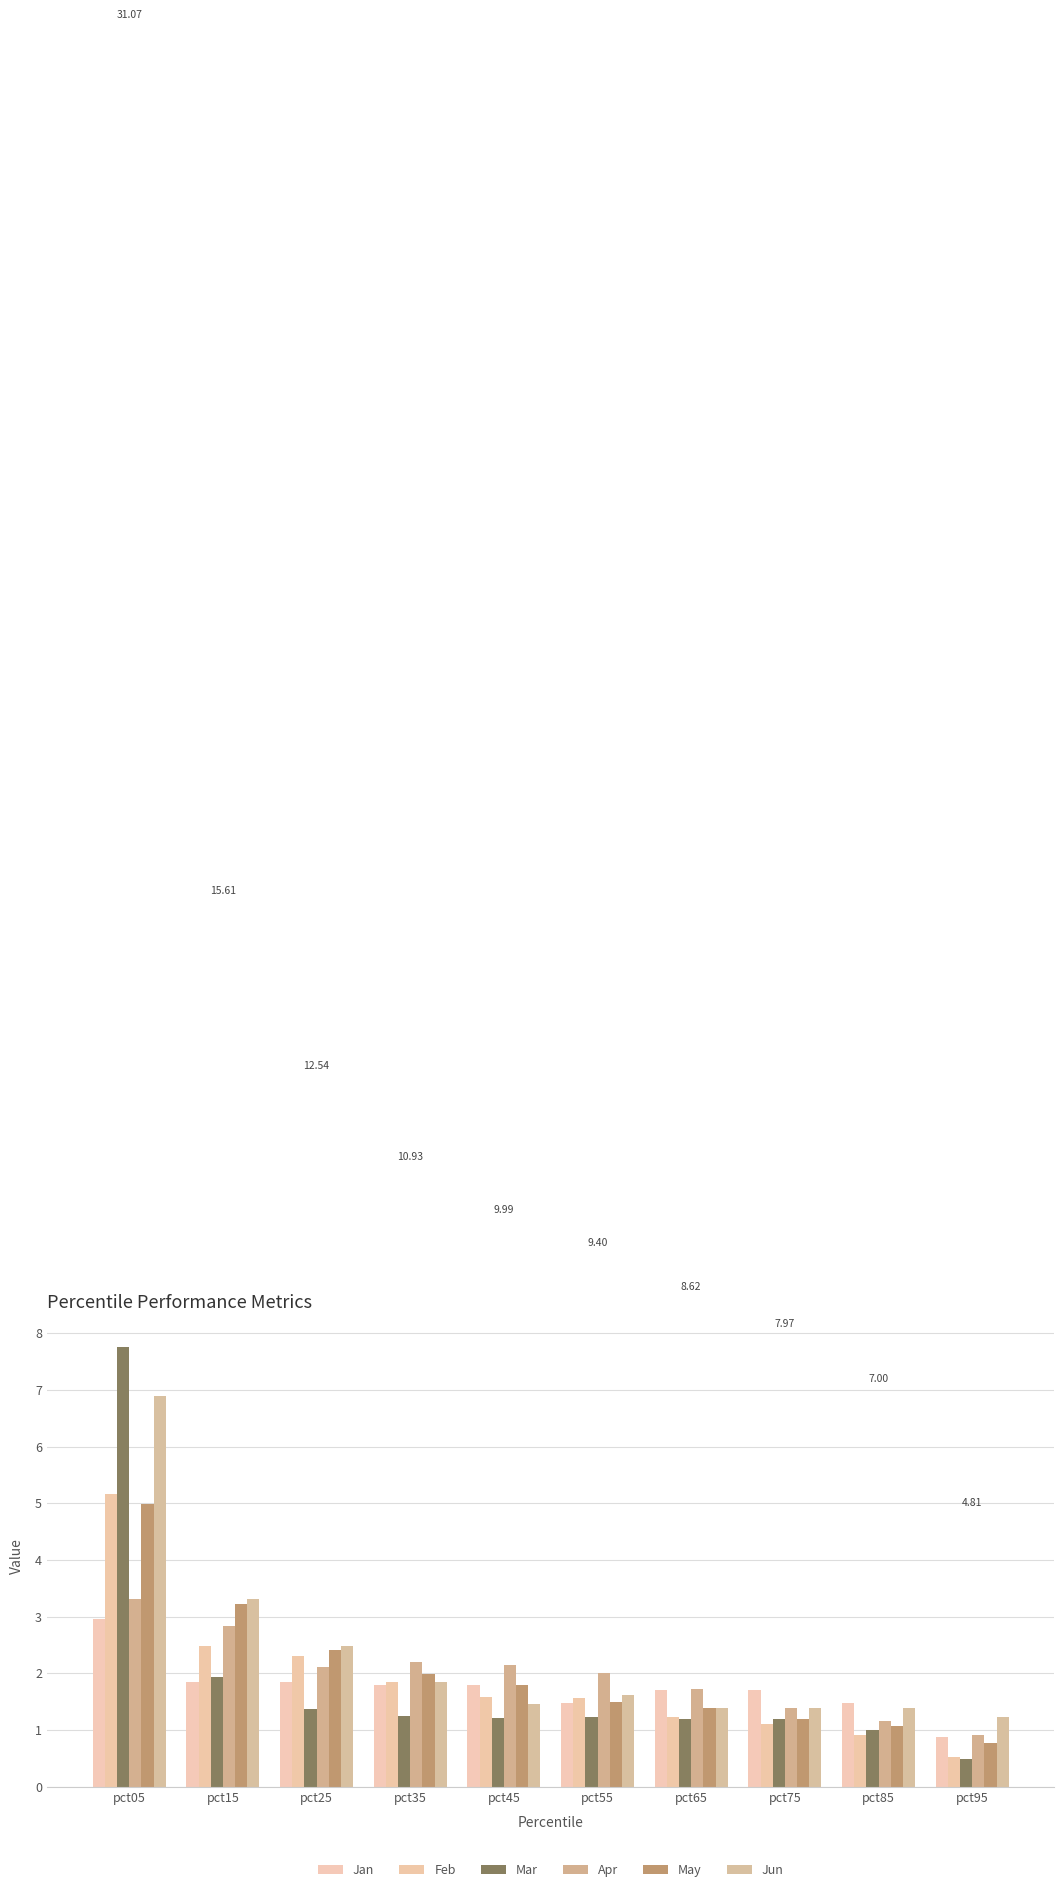

Which category has the lowest value in the May series?

pct95